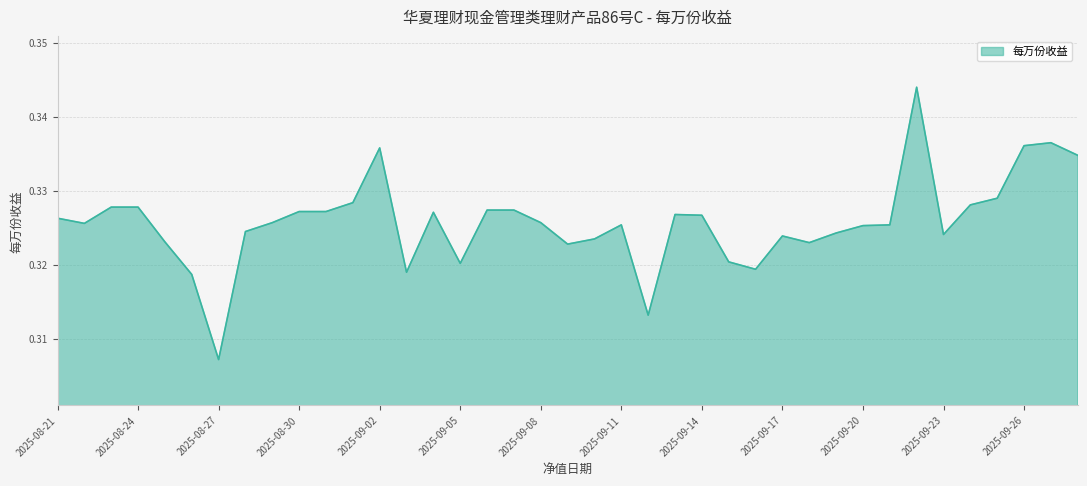

Which label corresponds to the smallest value in the chart?

2025-08-27